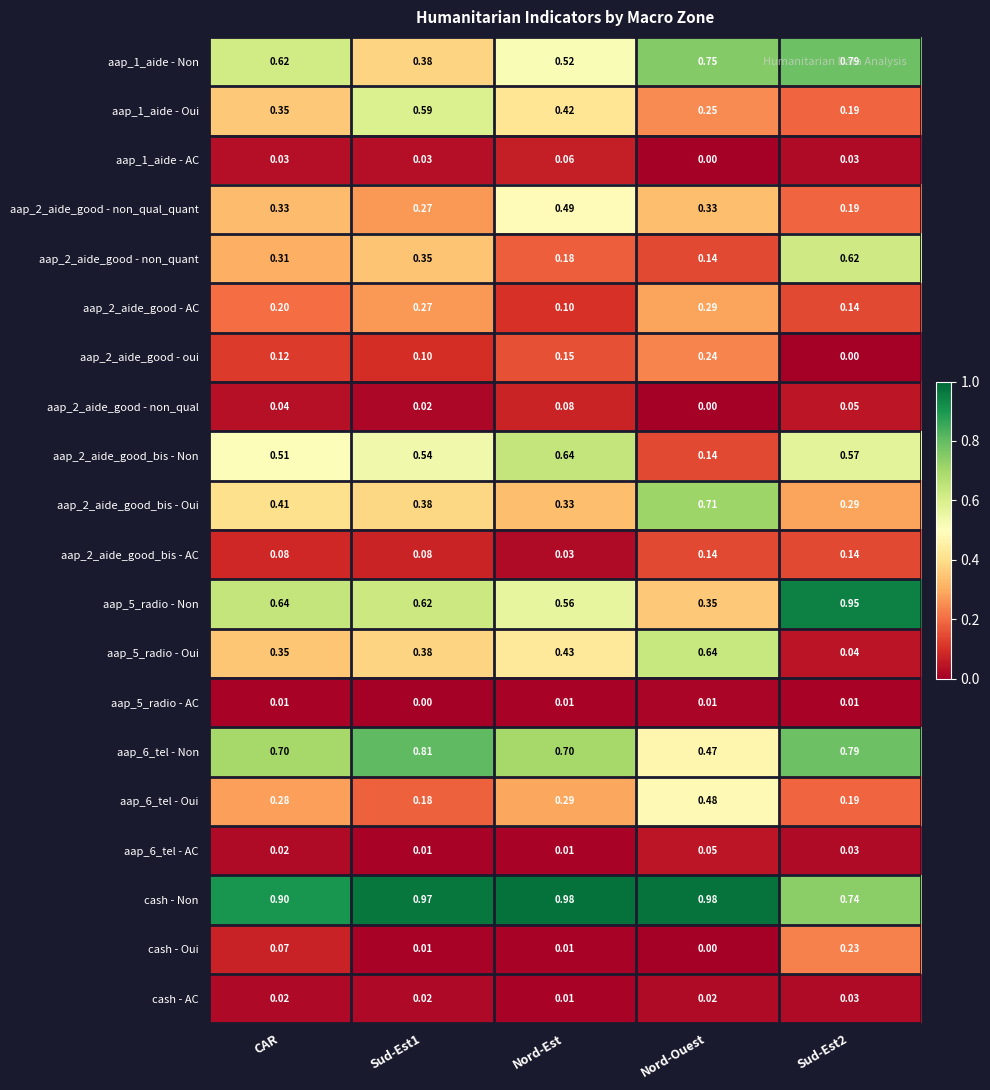

Count the number of data series in this chart.

20